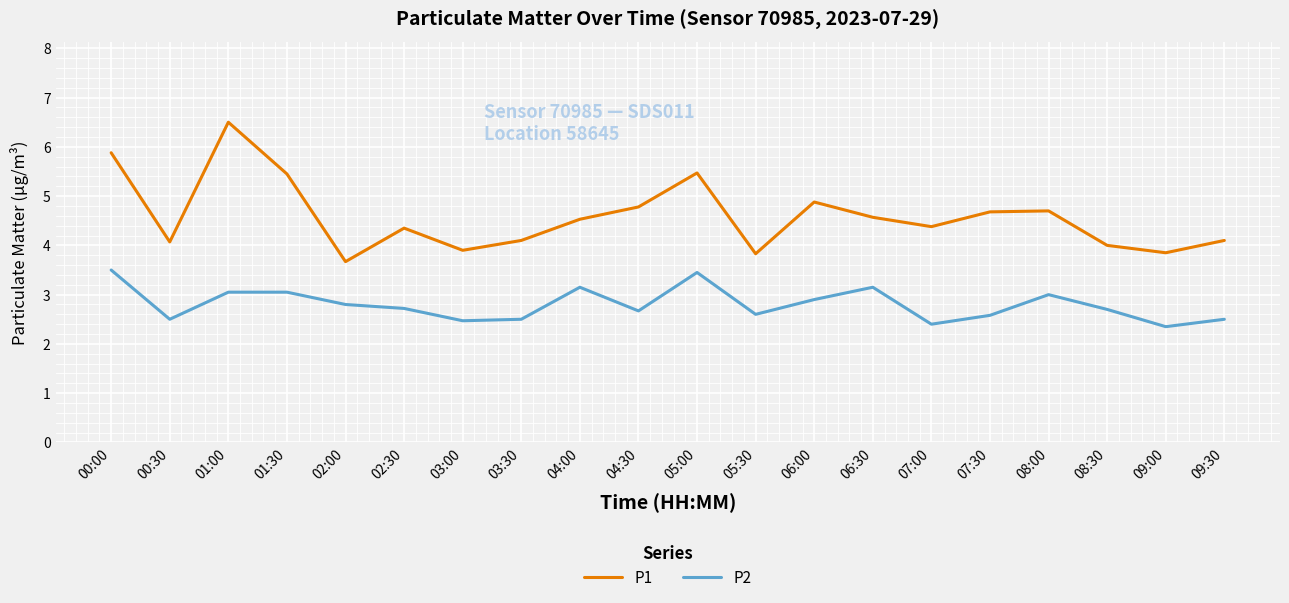

What position from the right is 09:30?

1